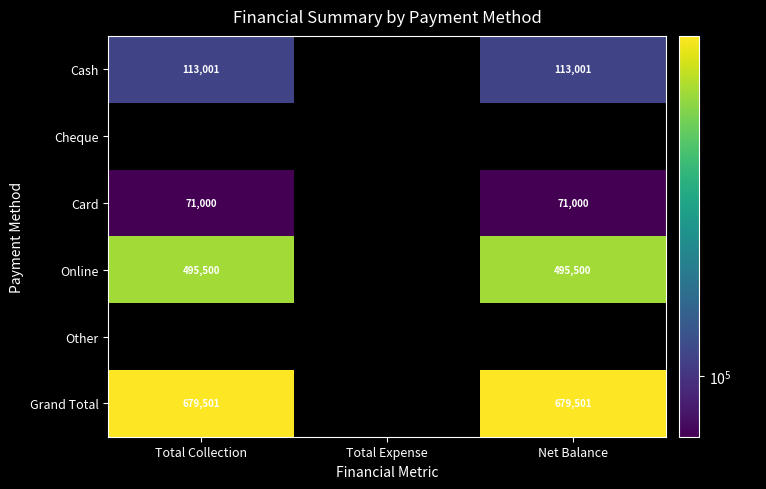

The value of Card at Net Balance is 71000. True or false?

True